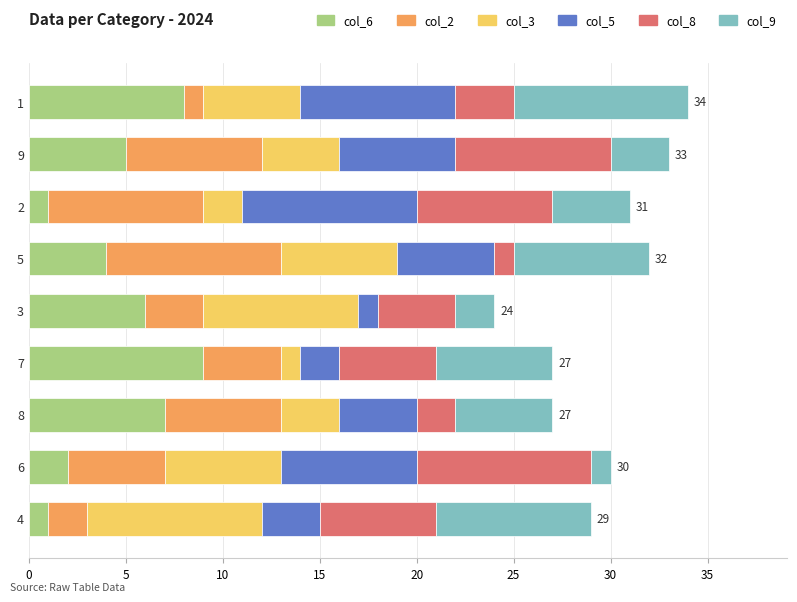

True or false: col_6 has a value of 8 at 1.

True